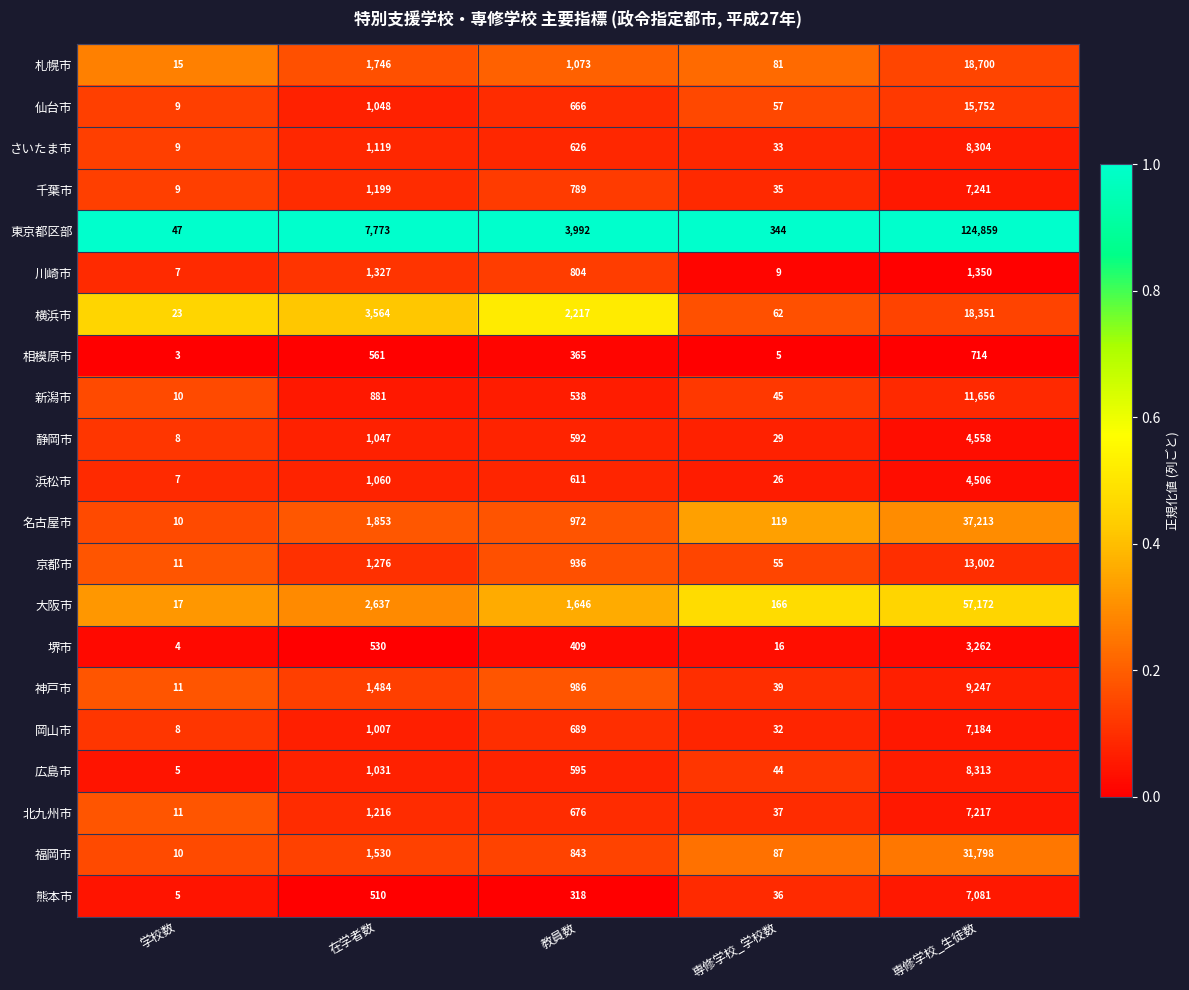

Which label corresponds to the smallest value in the chart?

学校数